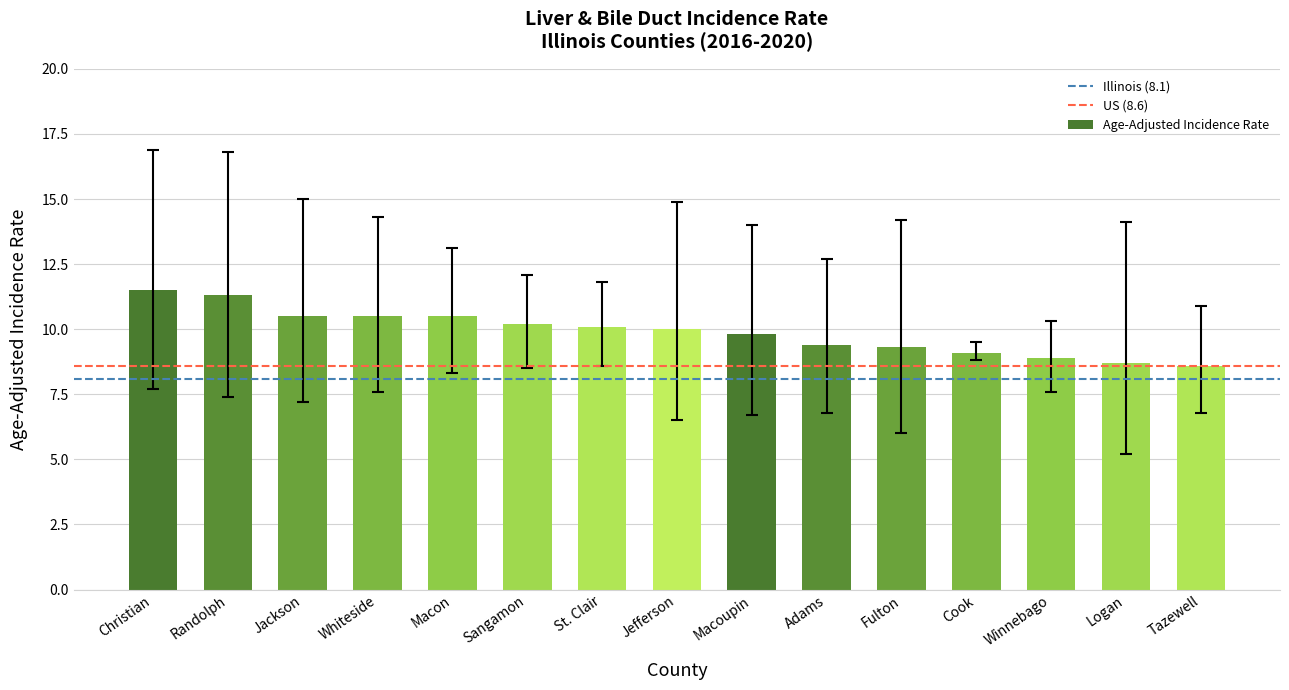

What is the maximum value shown in the chart?

11.5